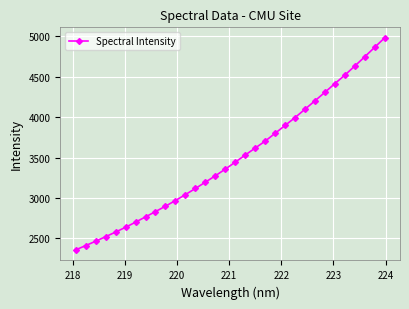

What is the average value?

3495.8